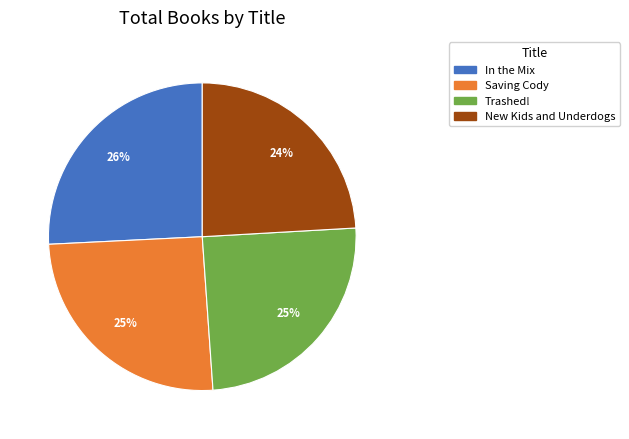

To the nearest percent, what portion does Saving Cody represent?

25%